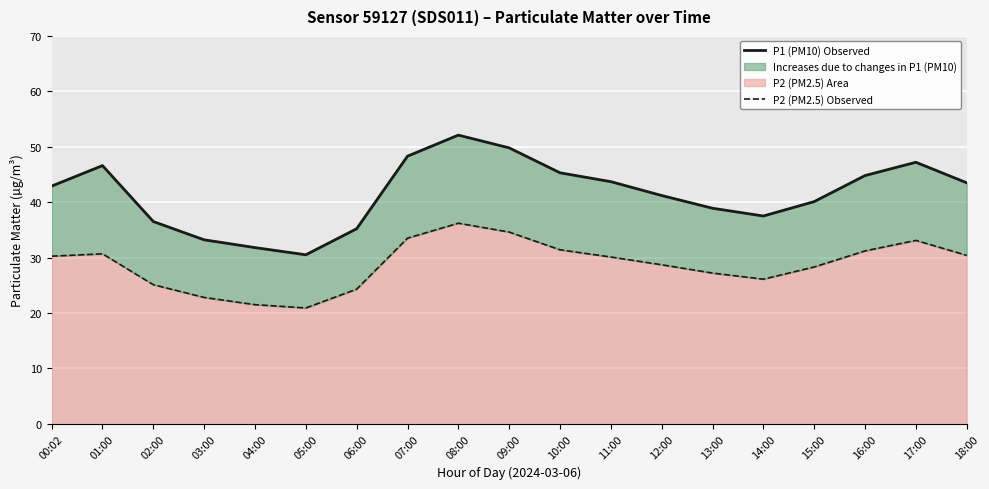

How many distinct data groups are displayed?

2